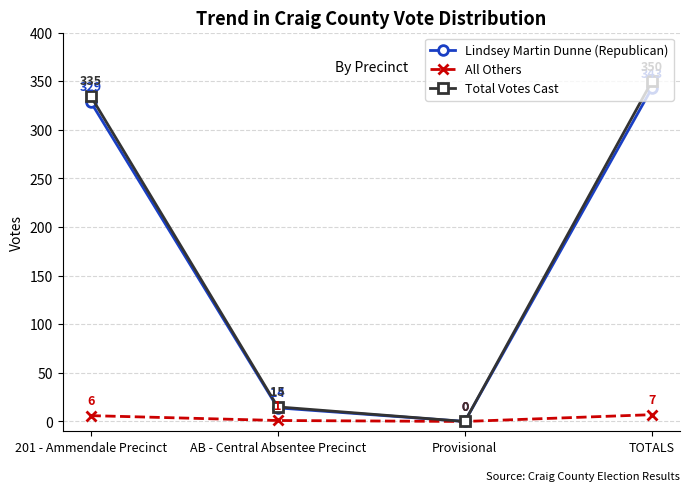

Is it true that Lindsey Martin Dunne (Republican) equals 82 at 201 - Ammendale Precinct?

False